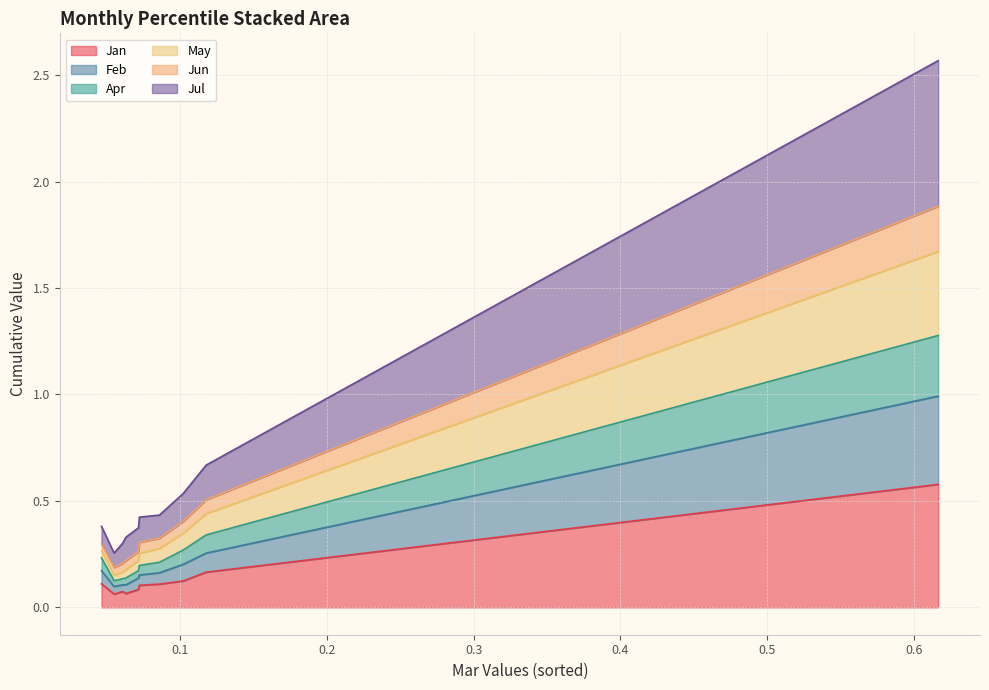

Is it true that Jul equals 2.9 at pct95?

False